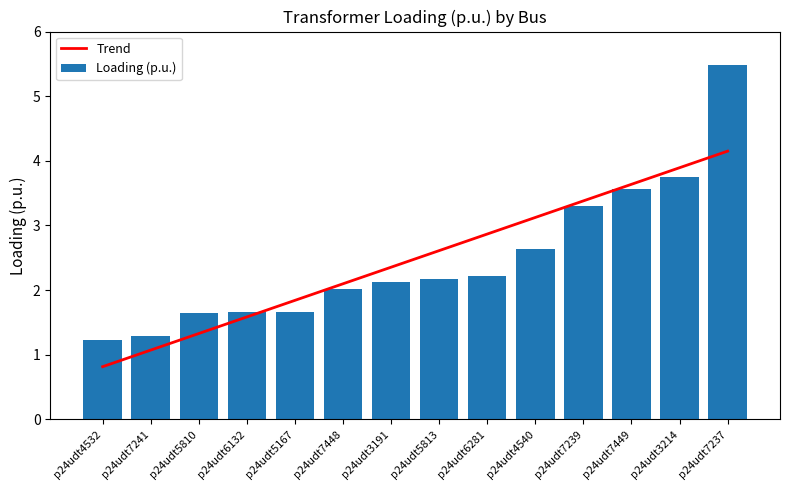

Is the value of Trend at p24udt7241 greater than the value of Loading (p.u.) at p24udt7449?

No